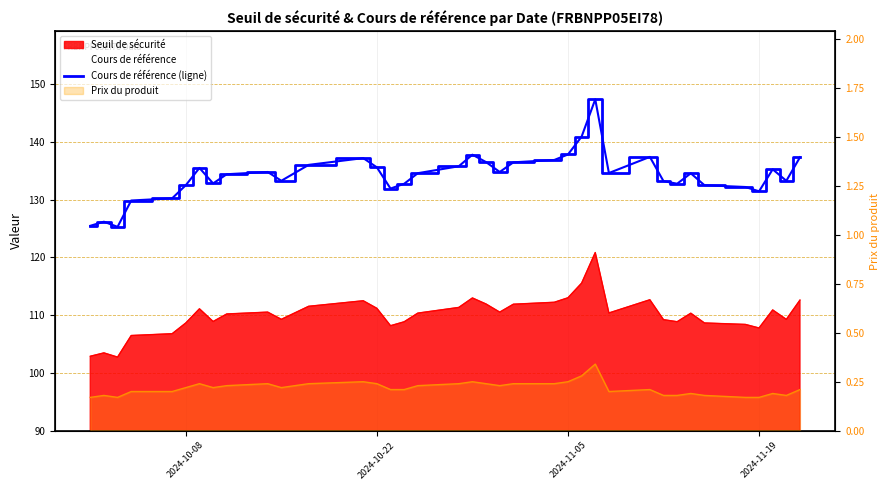

What is the value of the 17th point from the left?

134.6